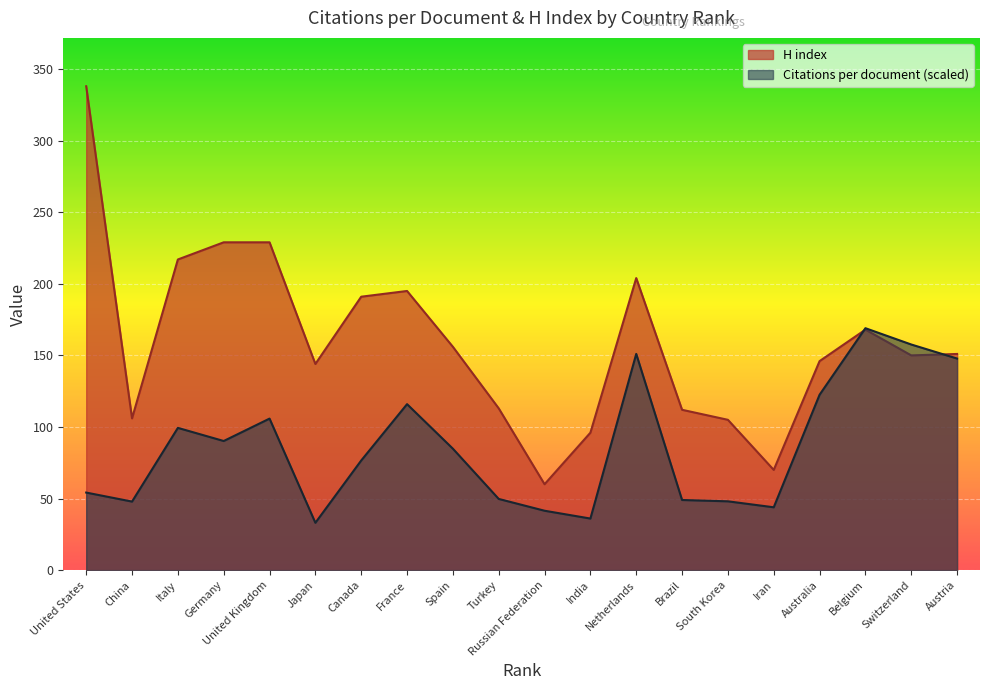

What is the total value across all series at Australia?

268.5